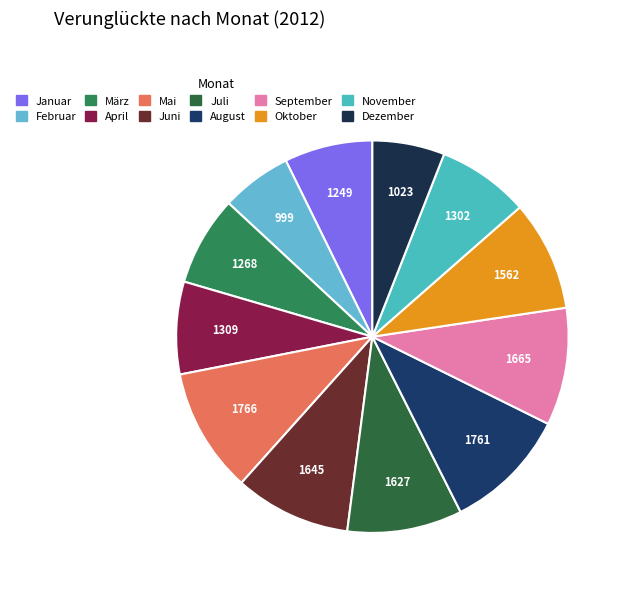

Count the number of slices in the pie.

12